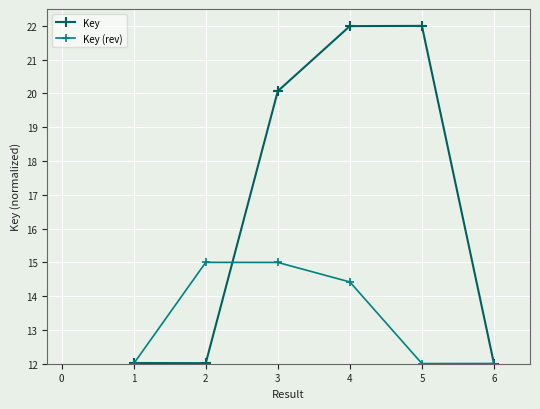

What is the greatest value displayed?

22.0